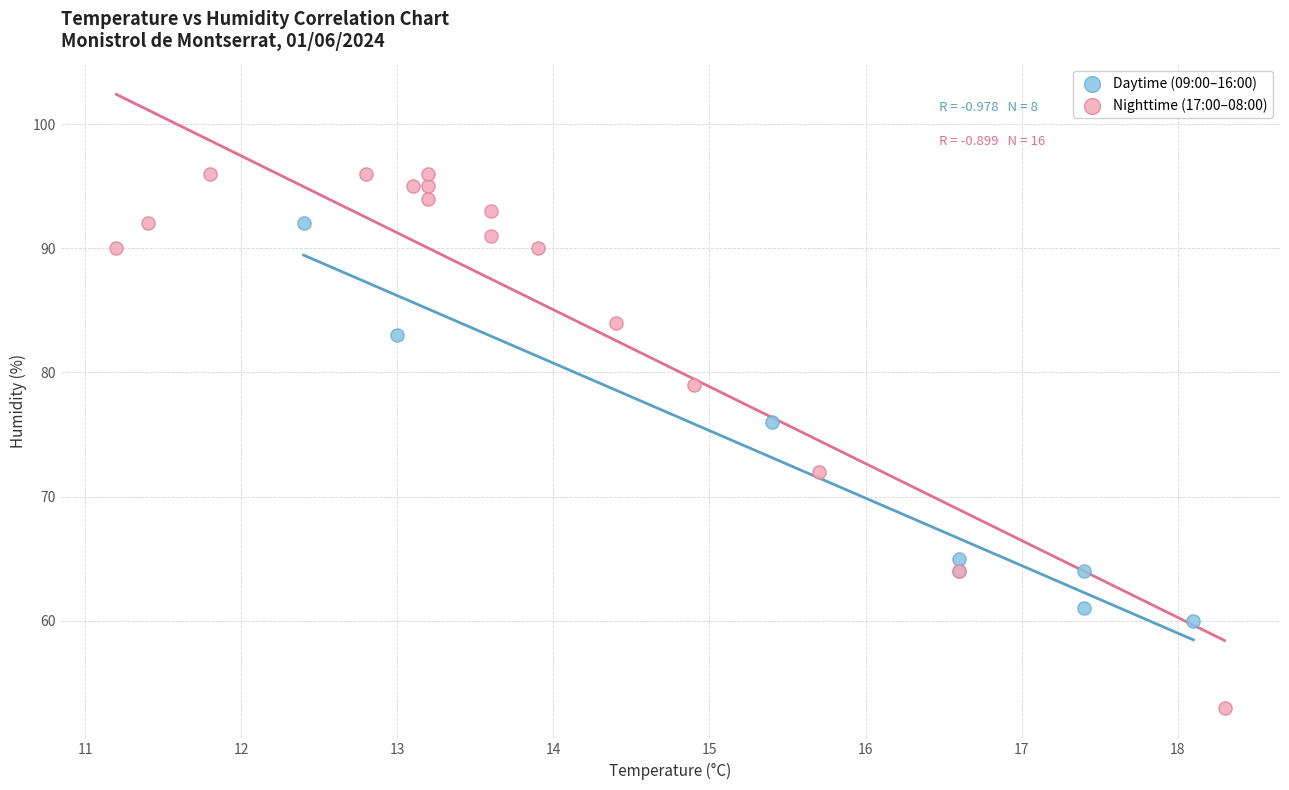

Which series reaches the minimum Y coordinate?

Nighttime (17:00–08:00)